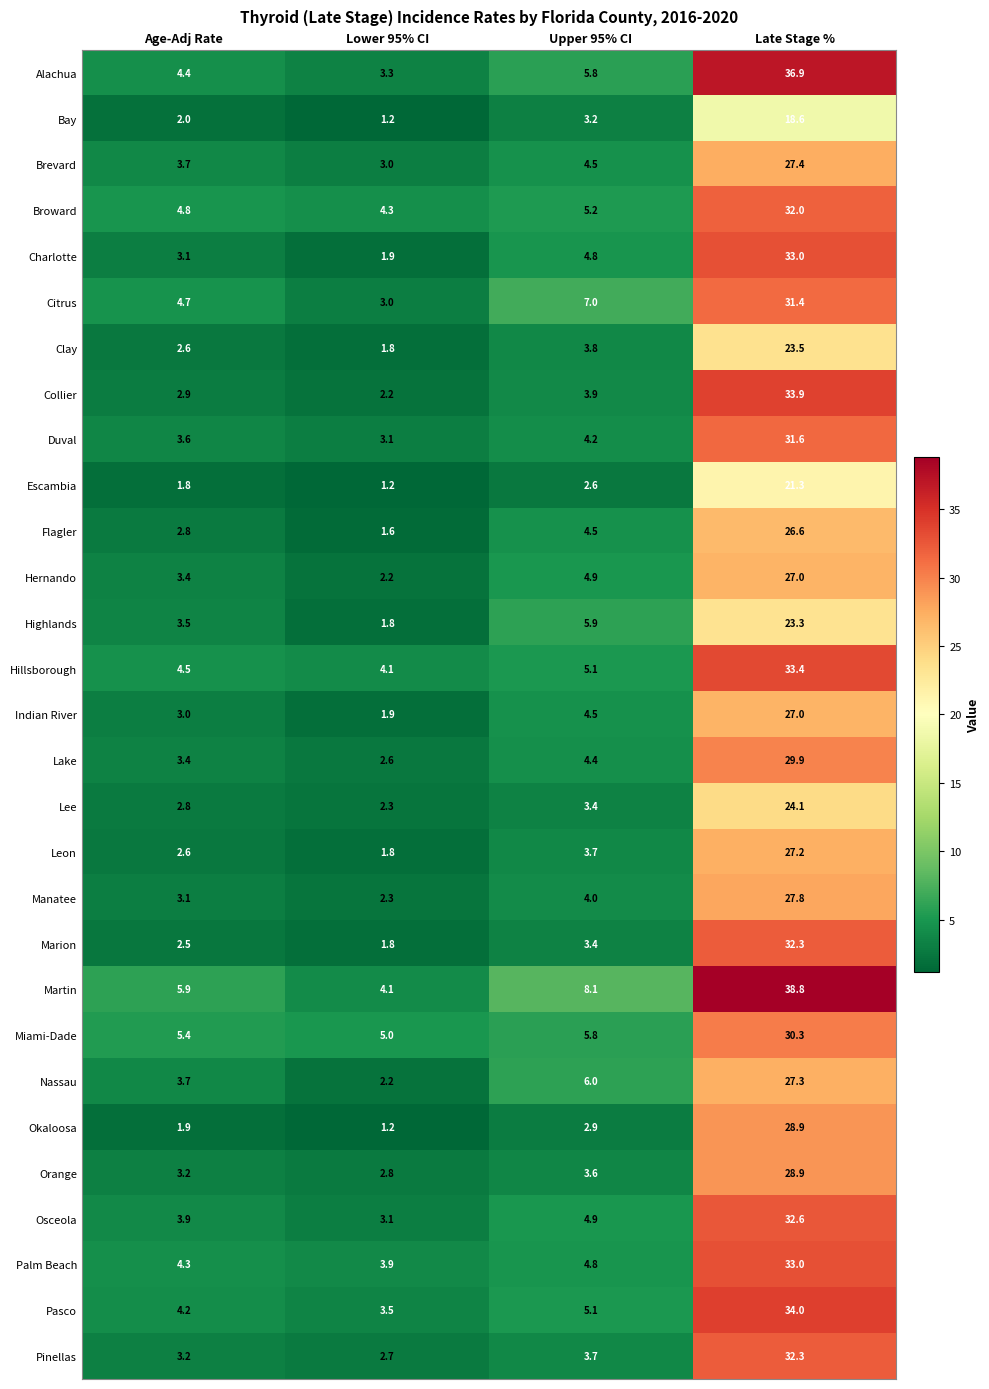

Is the value of Miami-Dade at Age-Adj Rate greater than the value of Flagler at Age-Adj Rate?

Yes